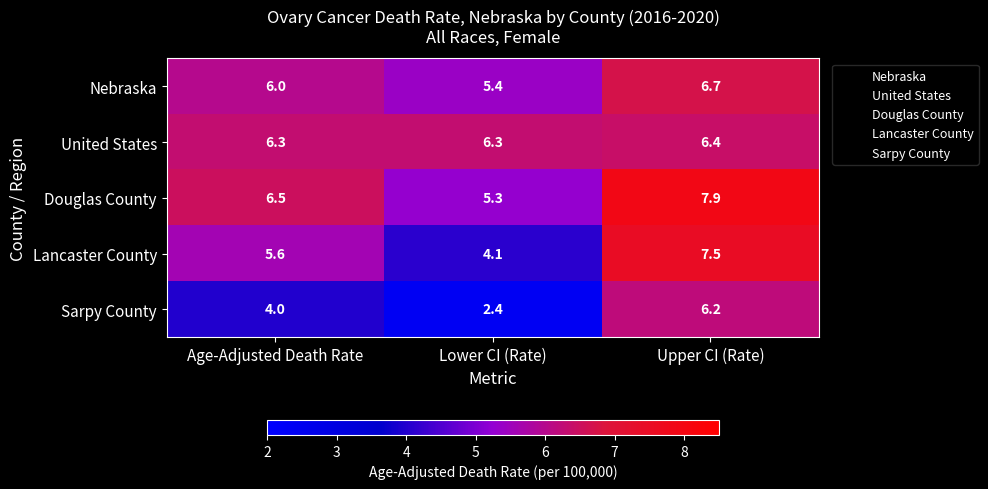

List the series in order of their peak value, highest first.

Douglas County, Lancaster County, Nebraska, United States, Sarpy County